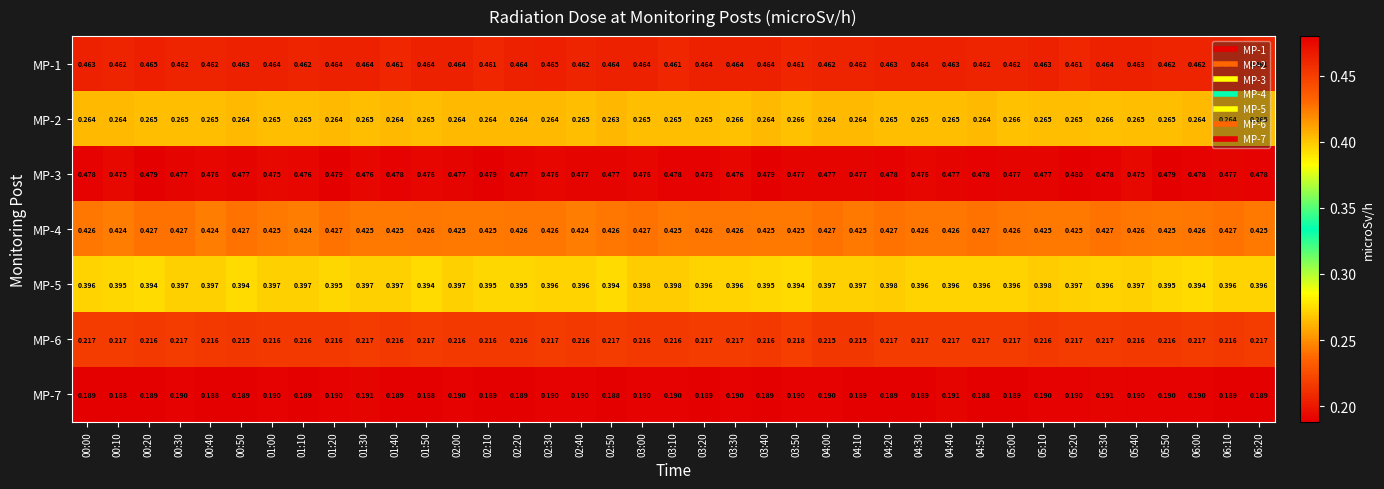

At how many categories does at least one series exceed 0?

39